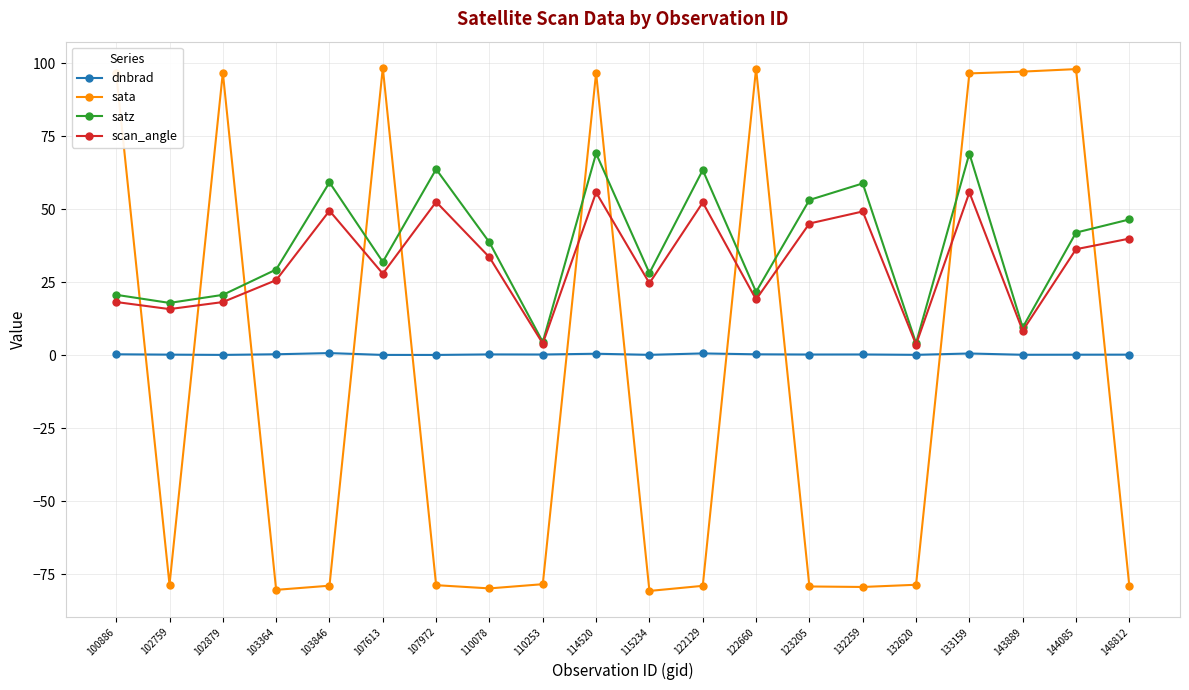

What is the value of the sata point at the 14th from the left?

-79.2